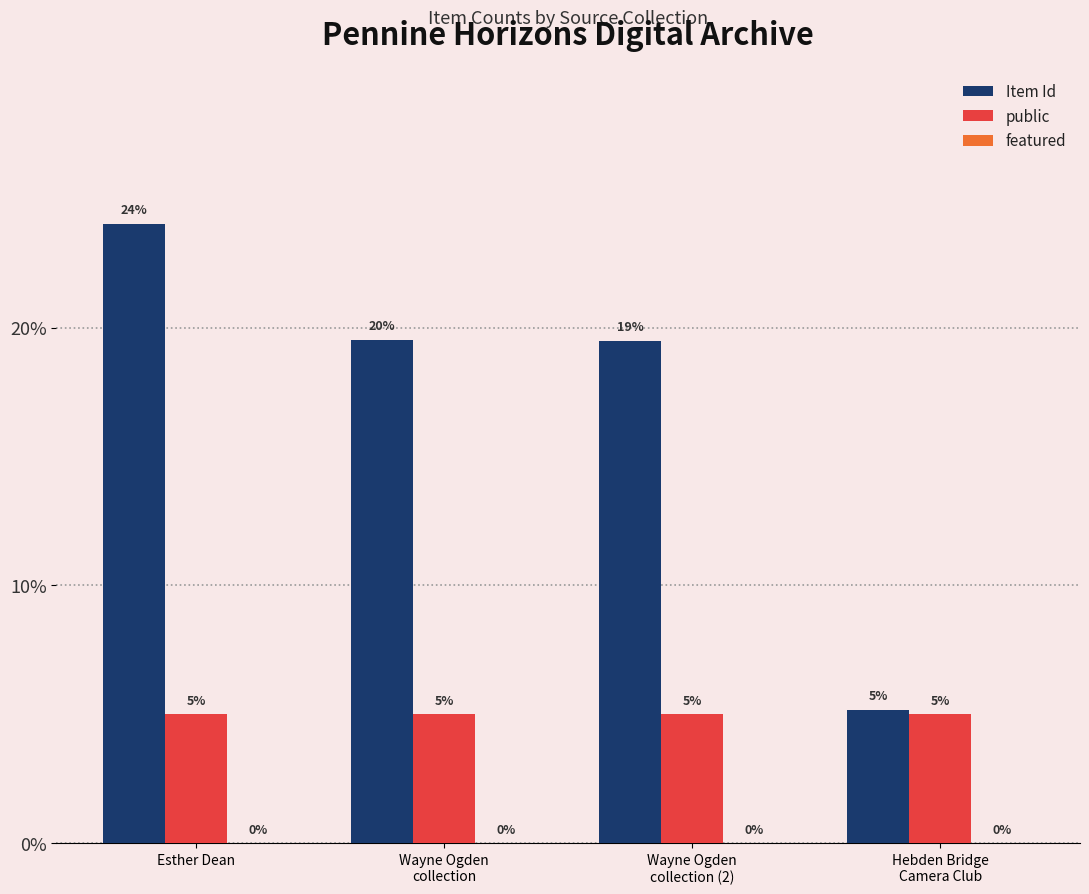

What is the spread (max minus min) of values at Wayne Ogden
collection?

14.5